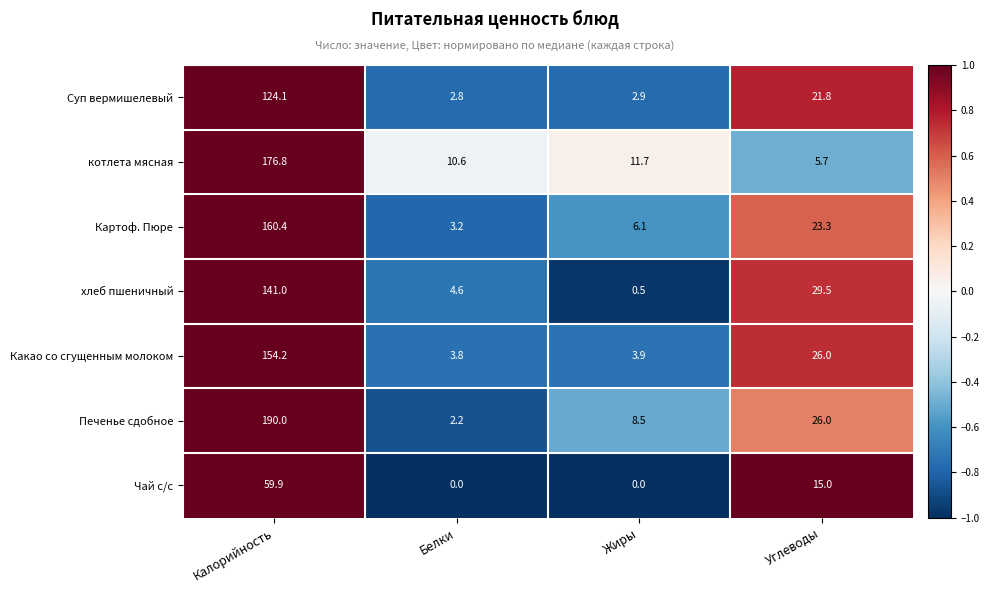

True or false: хлеб пшеничный has a value of 0.1 at Жиры.

False